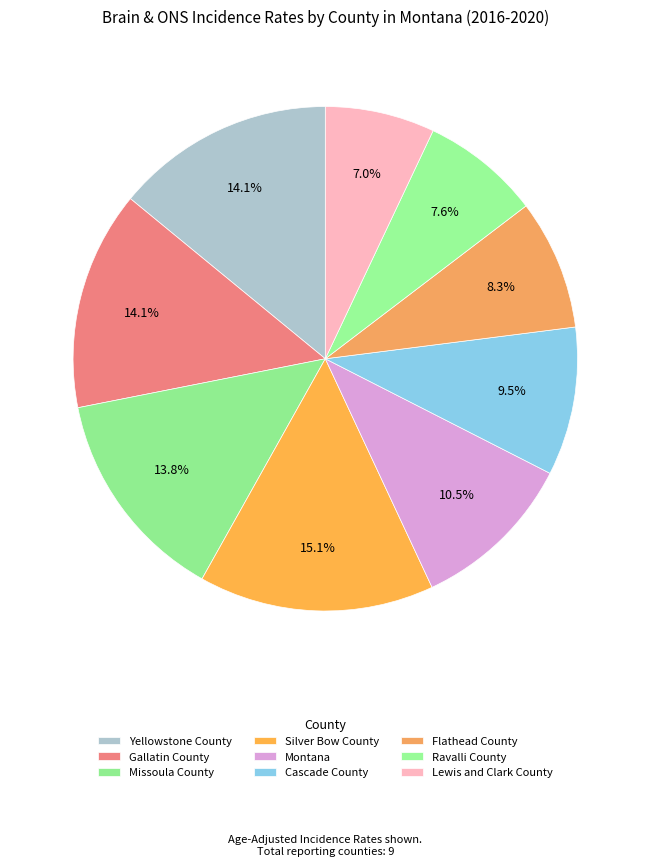

Count the number of slices in the pie.

9